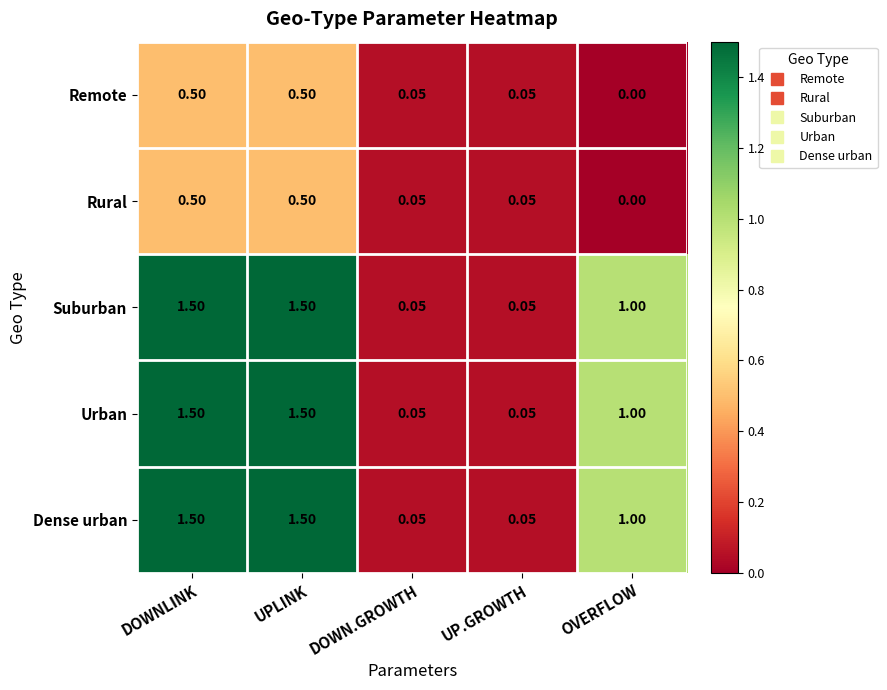

At which label does Urban first exceed 1?

DOWNLINK